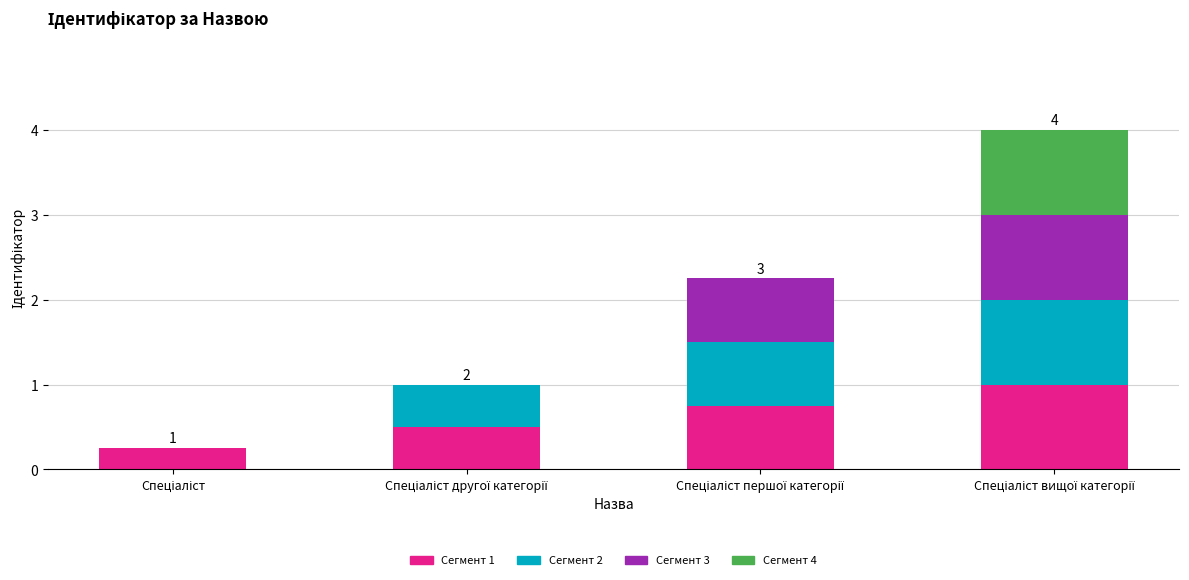

What are all the series names shown in the legend?

Сегмент 1, Сегмент 2, Сегмент 3, Сегмент 4